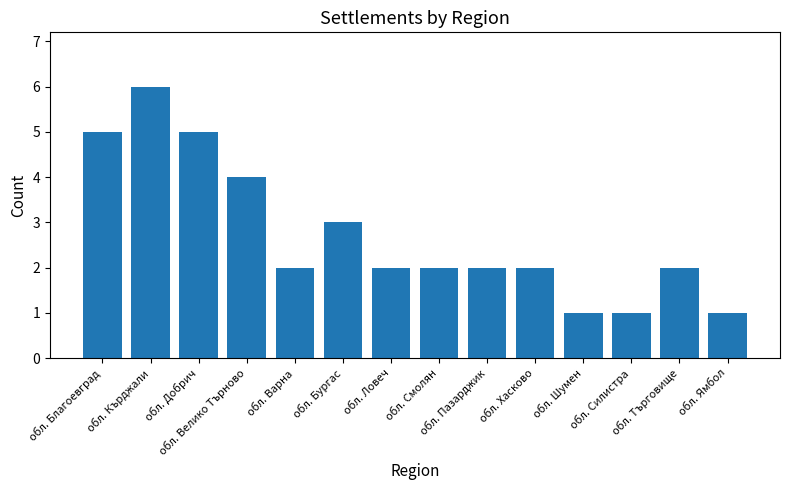

Is it true that the value at обл. Ловеч is 2?

True